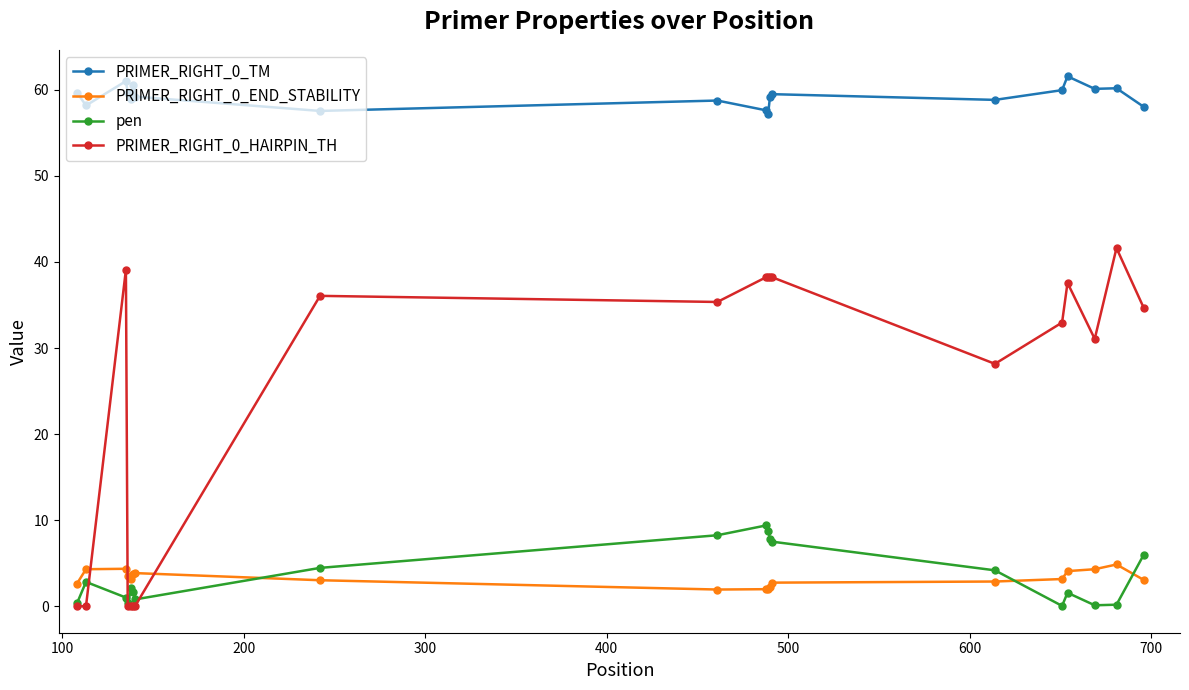

How many series are shown in this chart?

4